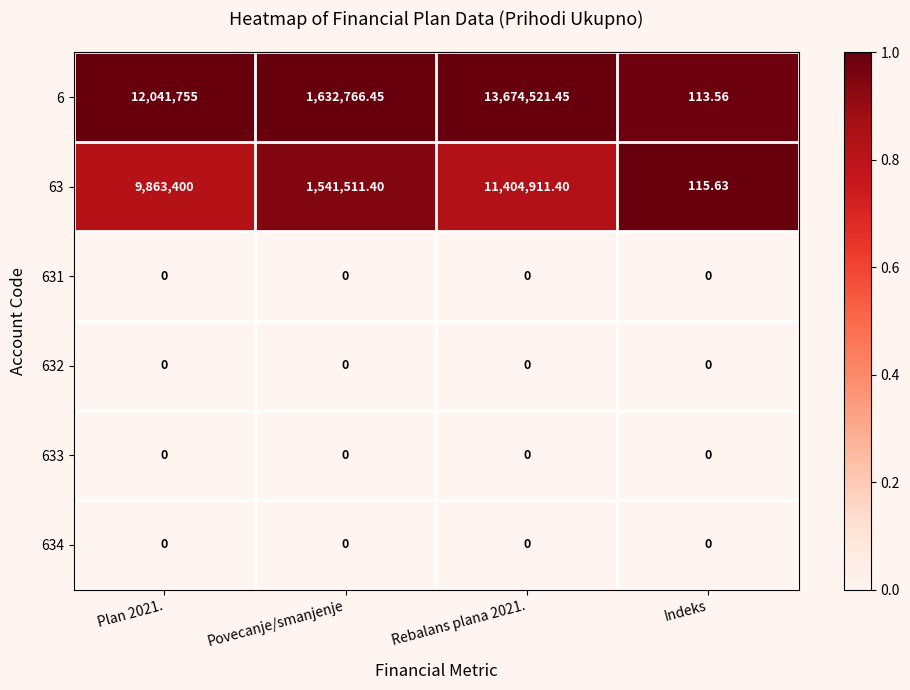

How many data points does each series have?

4